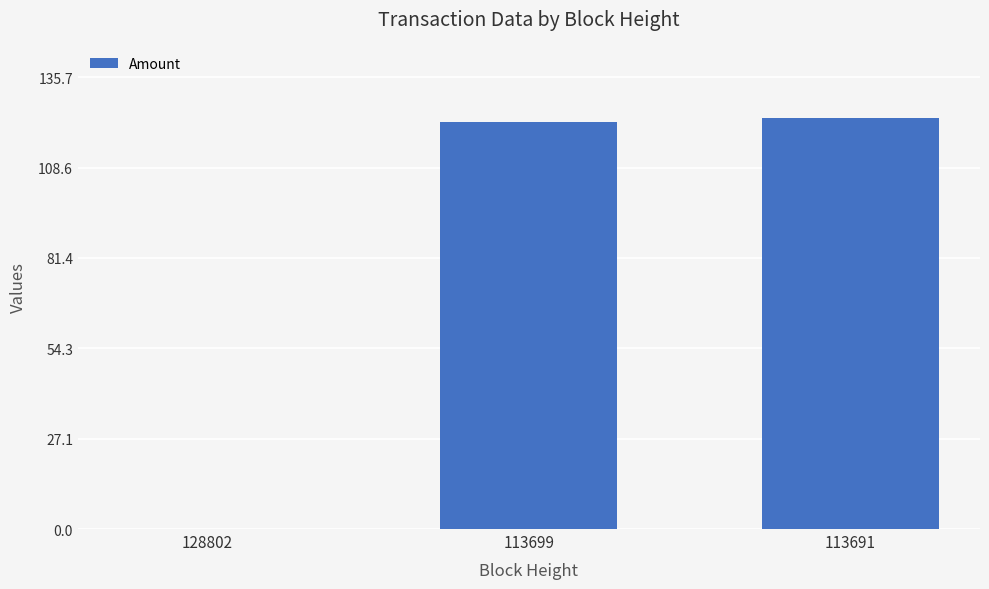

The value at 128802 is 0.0. True or false?

True